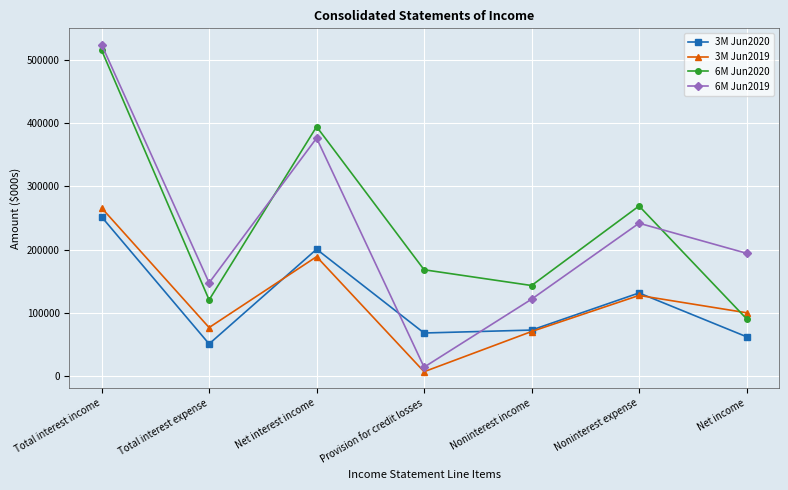

True or false: 3M Jun2020 has a value of 251738 at Total interest income.

True